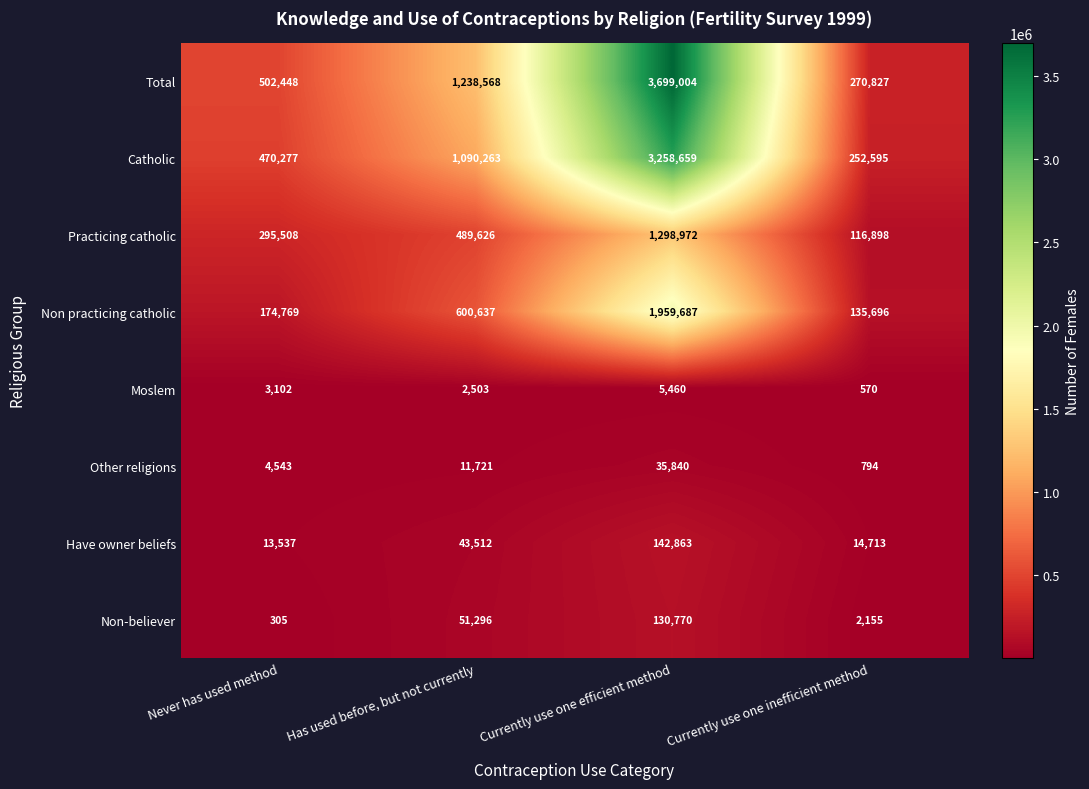

At how many categories does at least one series exceed 707968?

2